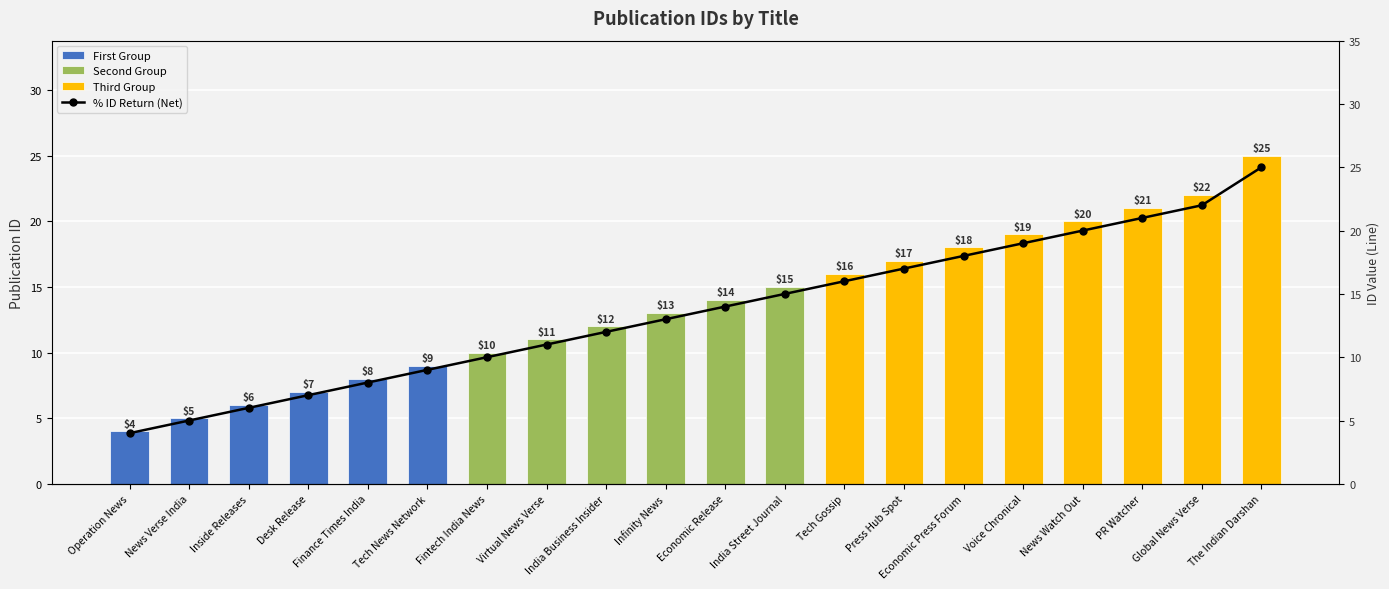

What is the value of the 12th bar from the left?

15